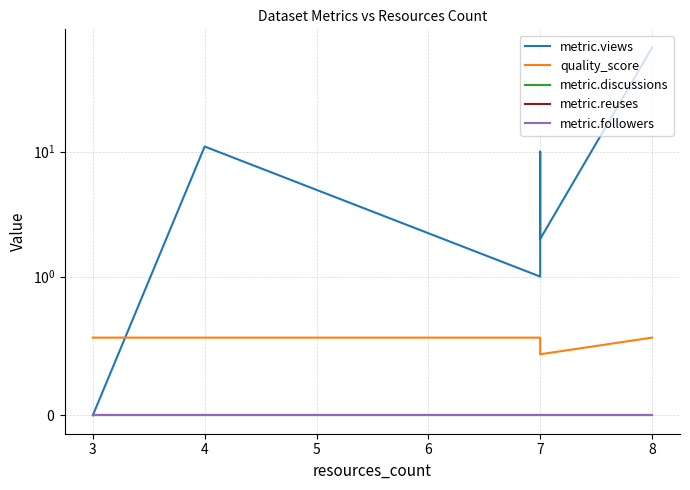

Which series changed the most between 6 and 8?

metric.views